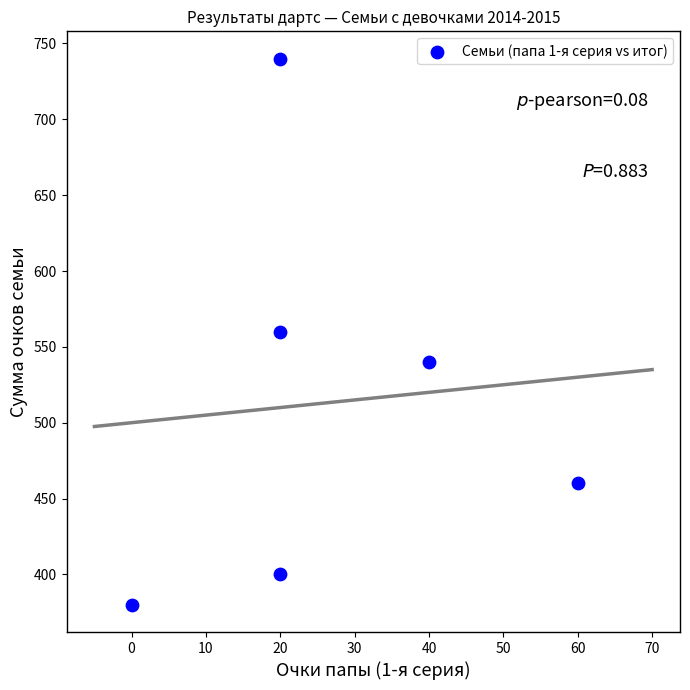

What is the average X value?

27